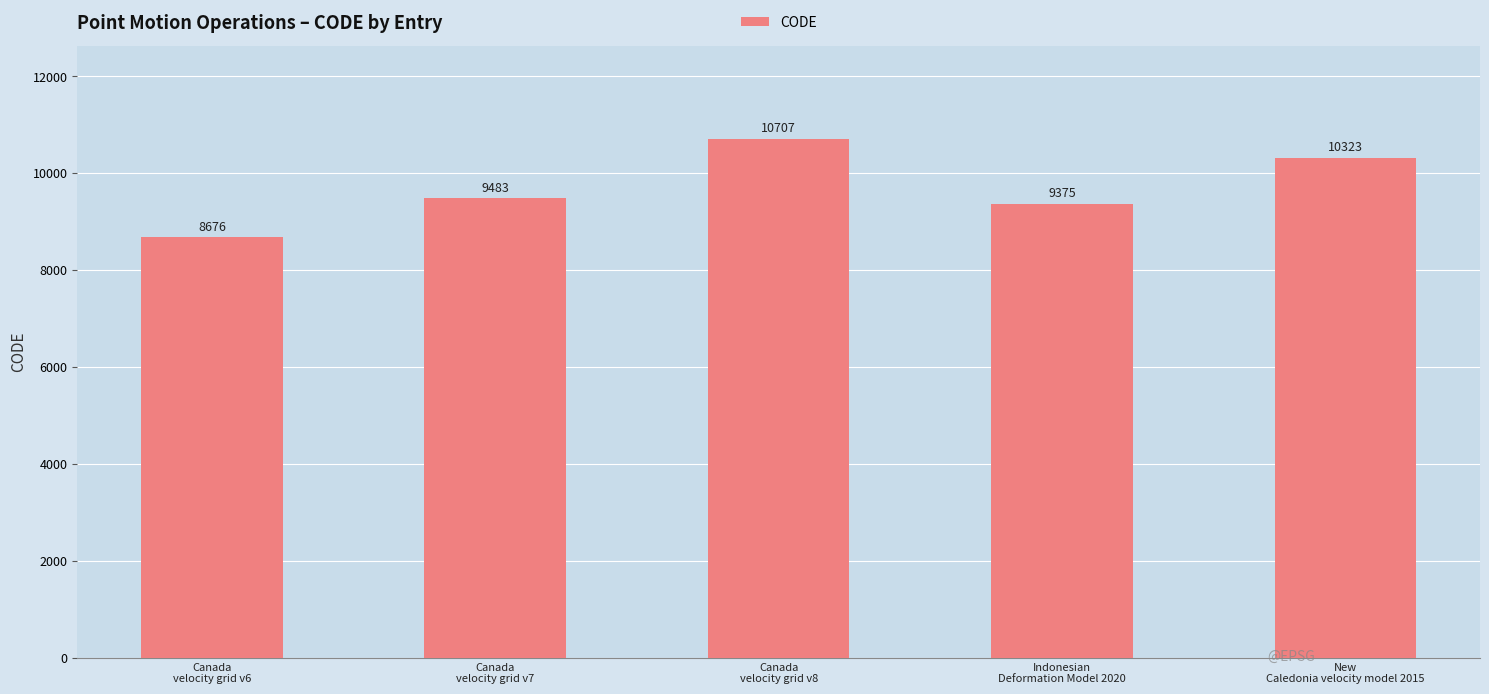

What is the difference between the maximum and minimum values?

2031